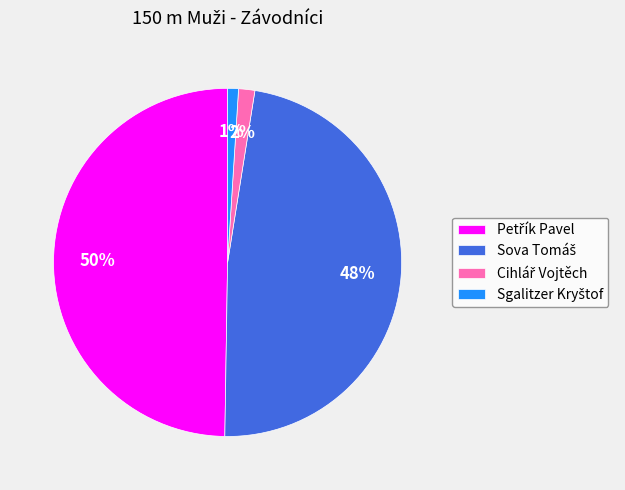

To the nearest percent, what is the difference between the largest and smallest slice percentages?

49%